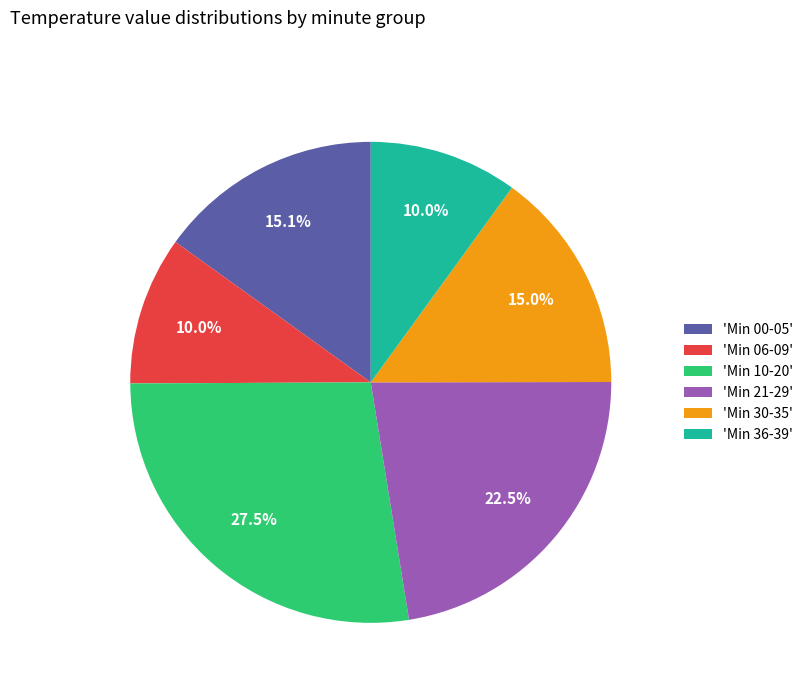

Which slice is the largest?

'Min 10-20'